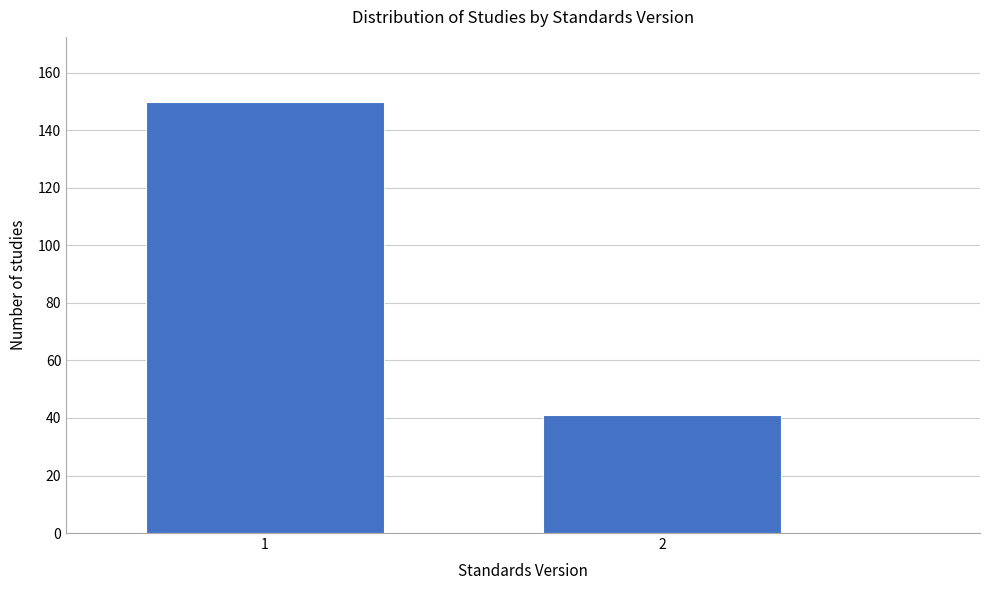

Reading right to left, transcribe all the data shown in this chart.

41	150